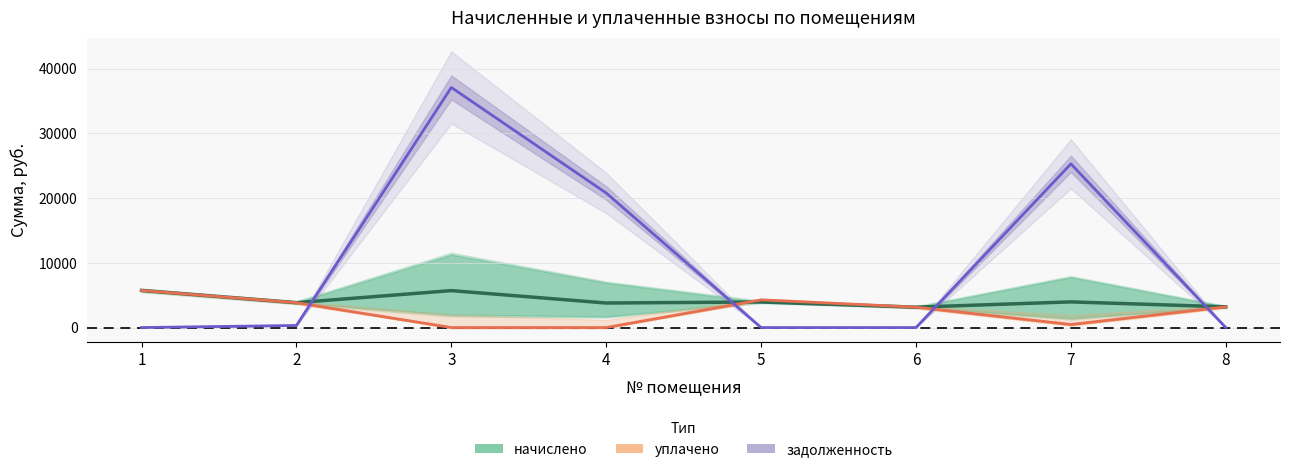

Rank the series by their average value, from highest to lowest.

задолженность_до, начислено, уплачено